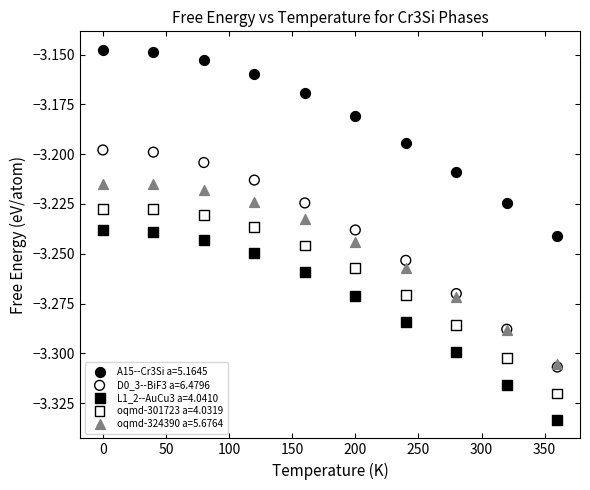

What are all the series names shown in the legend?

A15--Cr3Si a=5.1645, D0_3--BiF3 a=6.4796, L1_2--AuCu3 a=4.0410, oqmd-301723 a=4.0319, oqmd-324390 a=5.6764